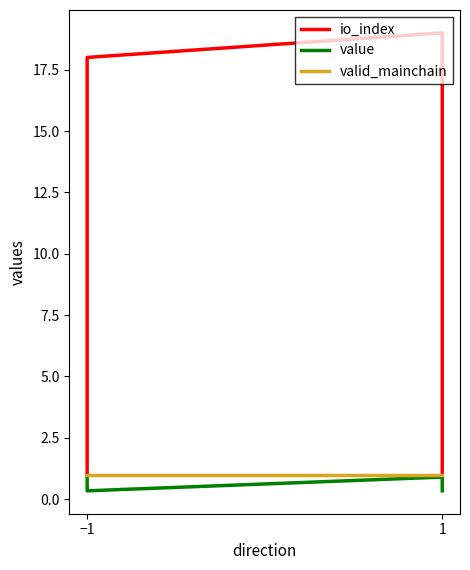

True or false: io_index and valid_mainchain intersect in this chart.

False